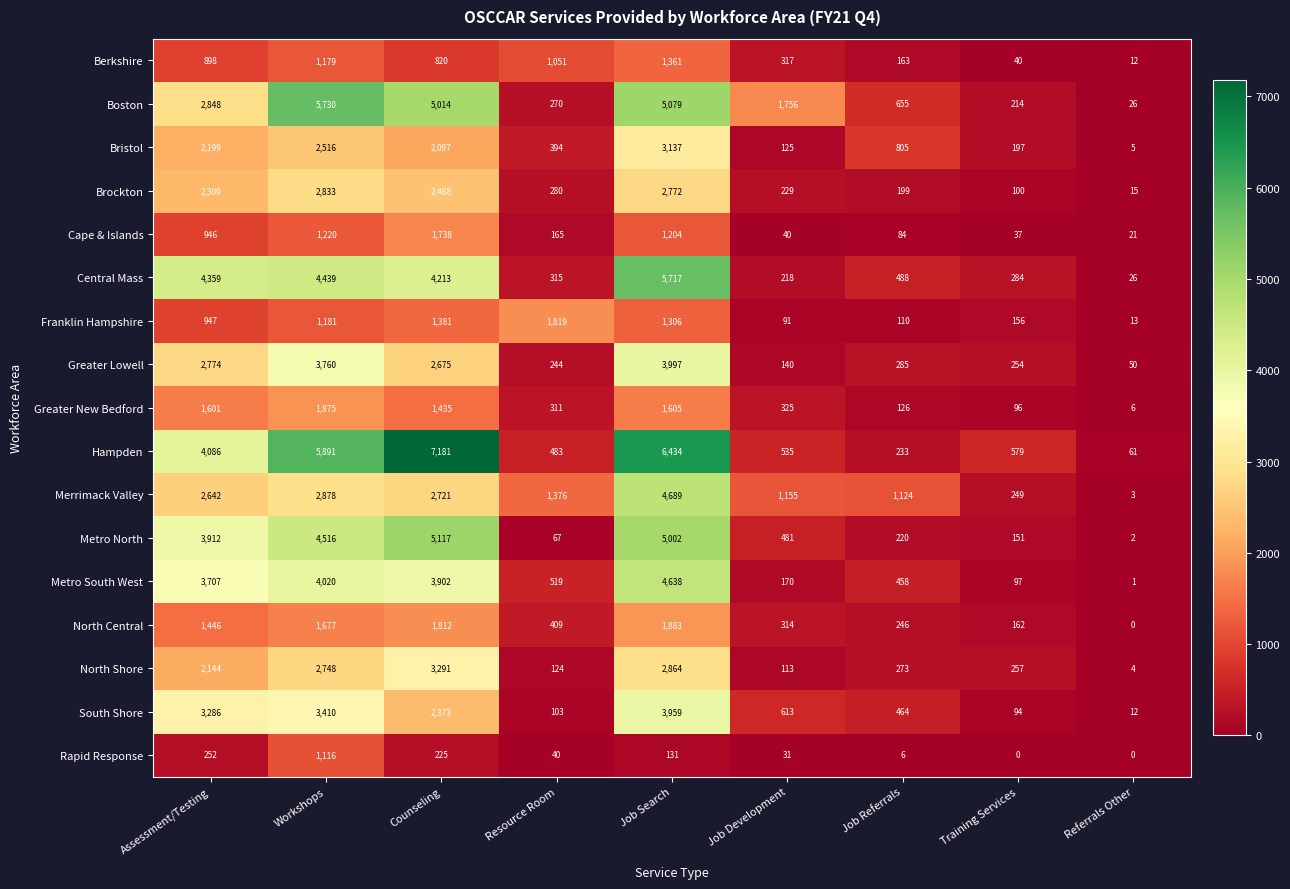

How many data points does each series have?

9